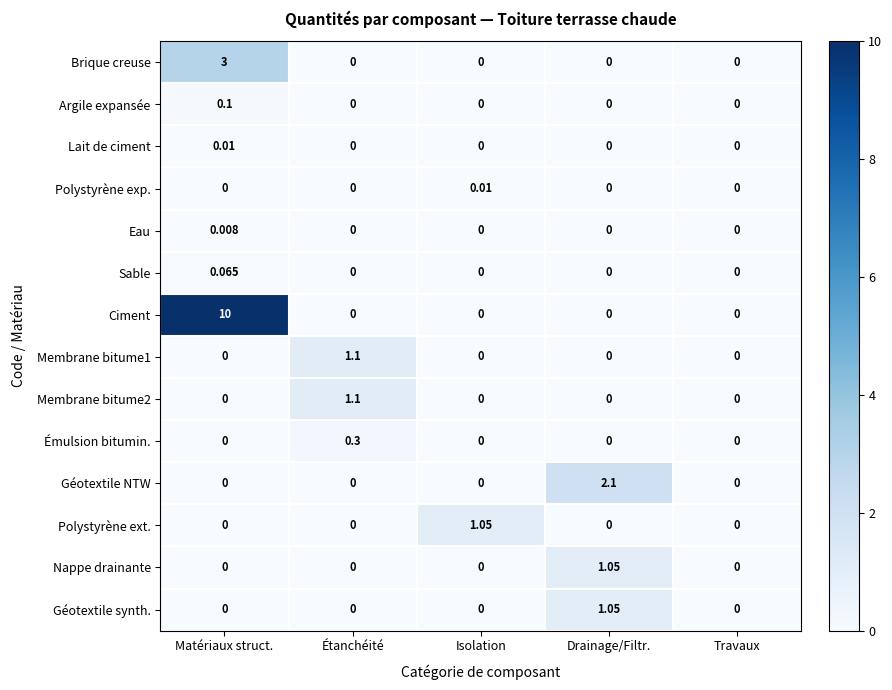

At which category is the sum across all series the highest?

Matériaux struct.